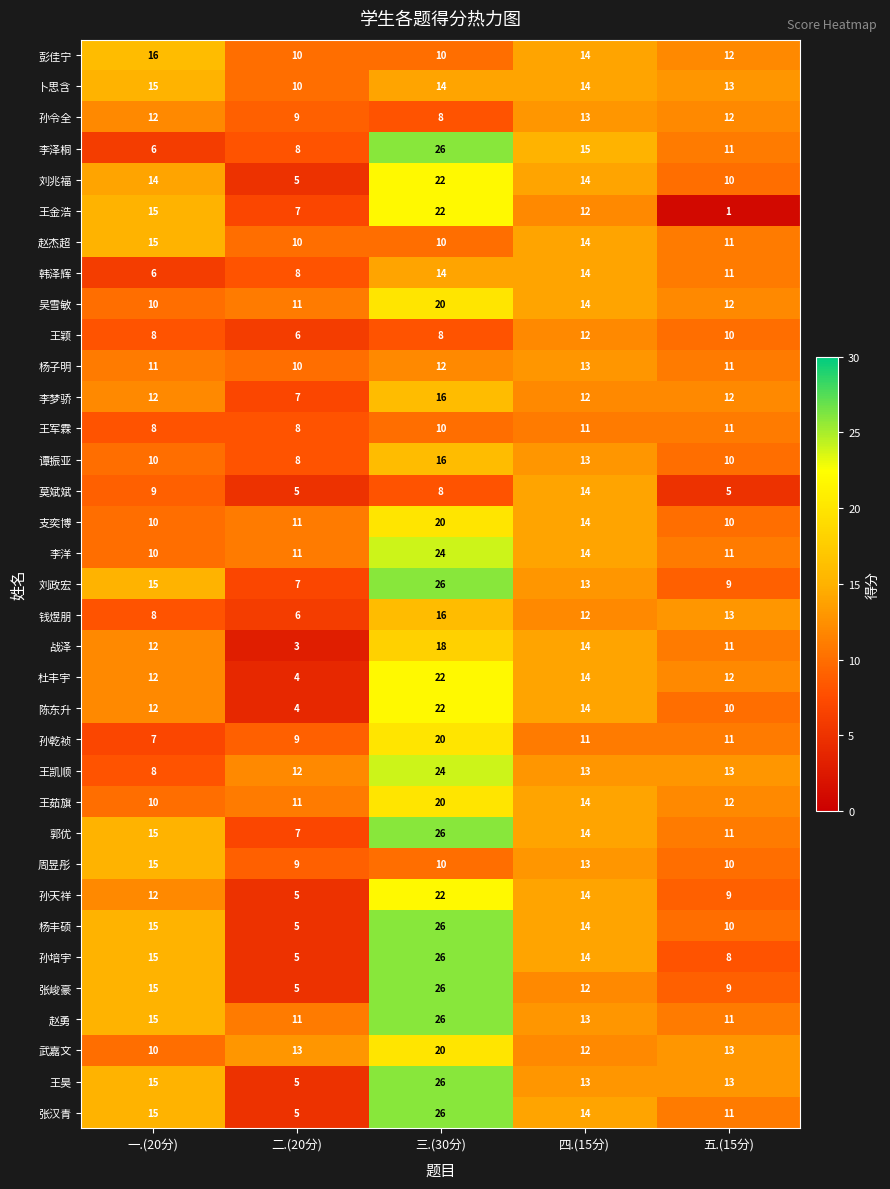

How many data points does each series have?

5